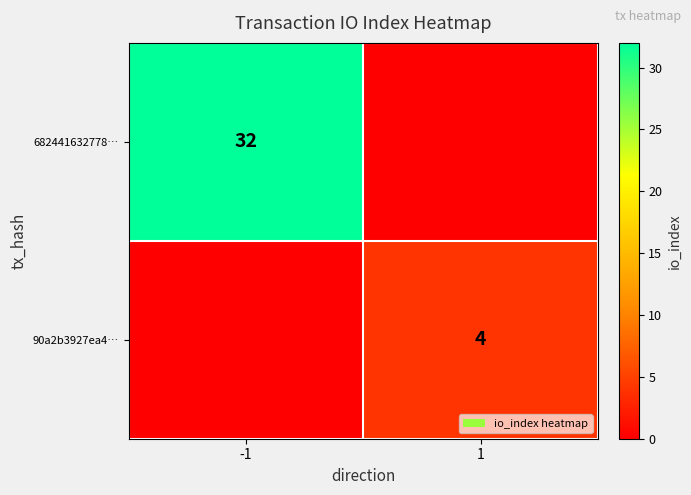

What is the difference between the highest and lowest values at -1?

32